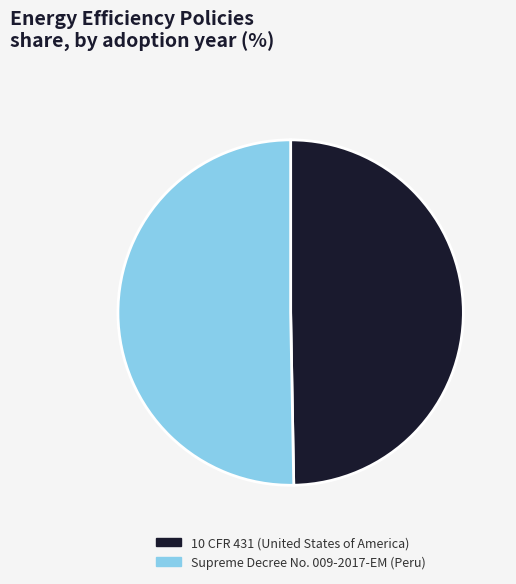

Rank the categories by value from highest to lowest.

Supreme Decree No. 009-2017-EM (Peru), 10 CFR 431 (United States of America)